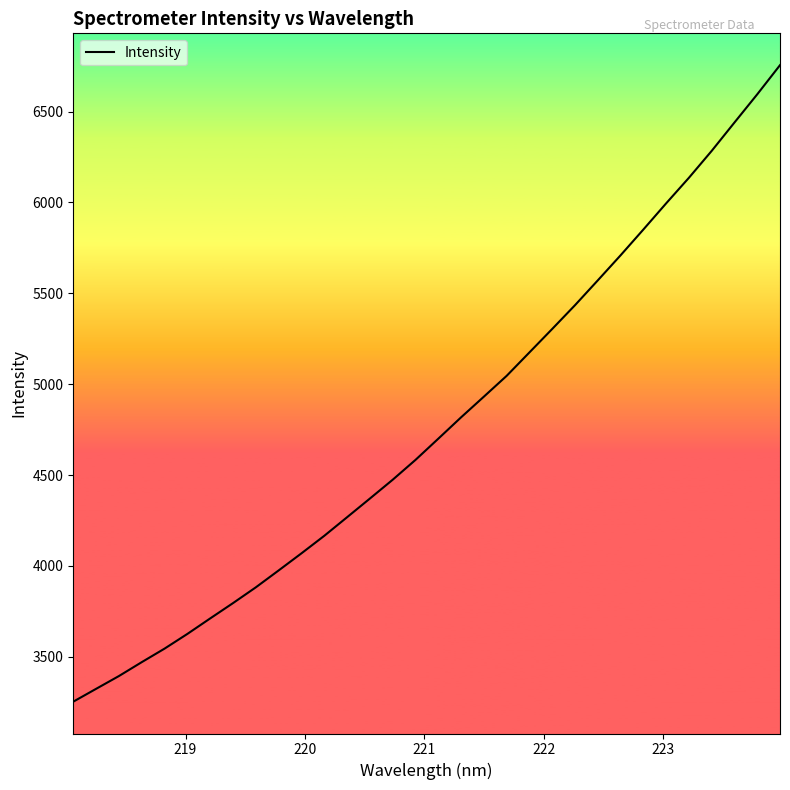

Is this an area chart (filled region under the line)?

No